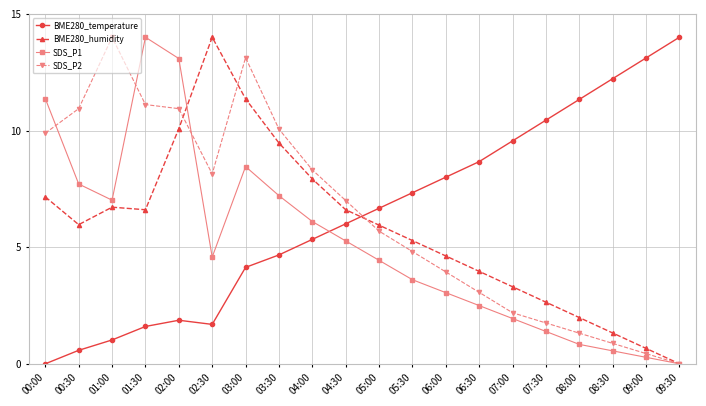

What is the sum of all BME280_temperature values?

128.2